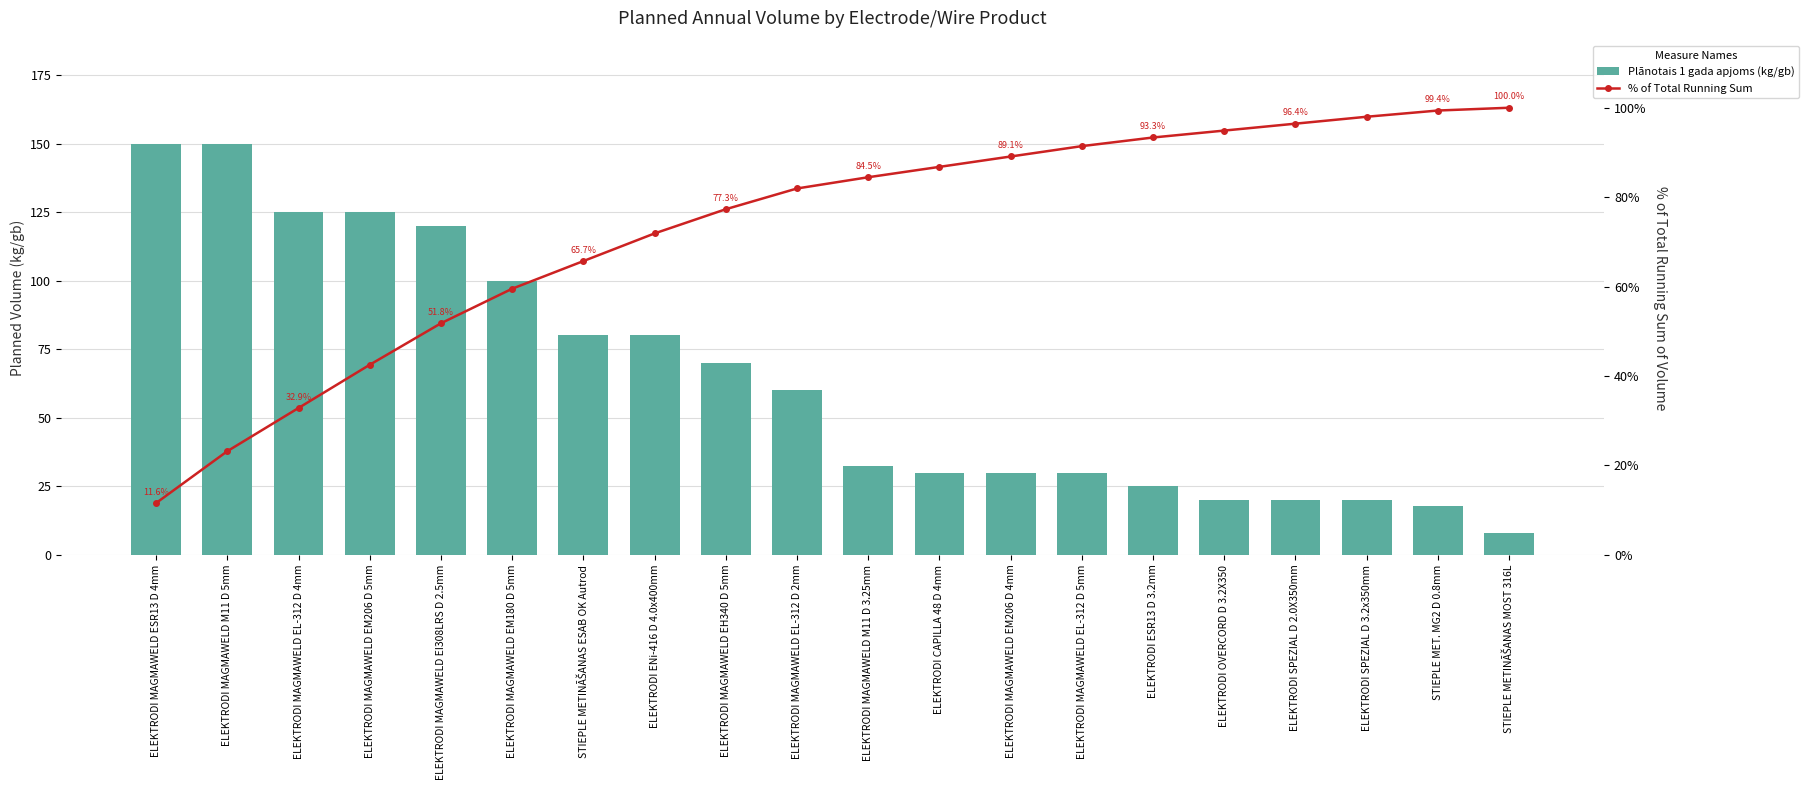

What position from the left is ELEKTRODI CAPILLA 48 D 4mm?

12